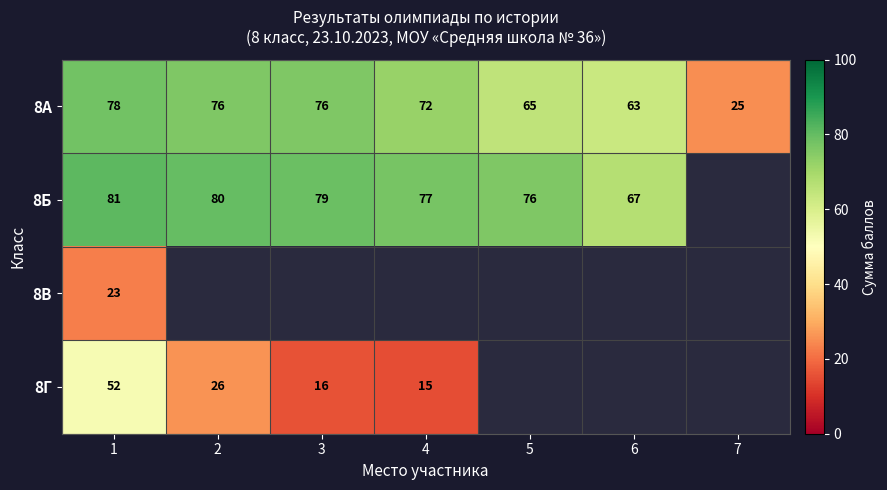

Read the 8А value at 6, to the nearest 5.

65